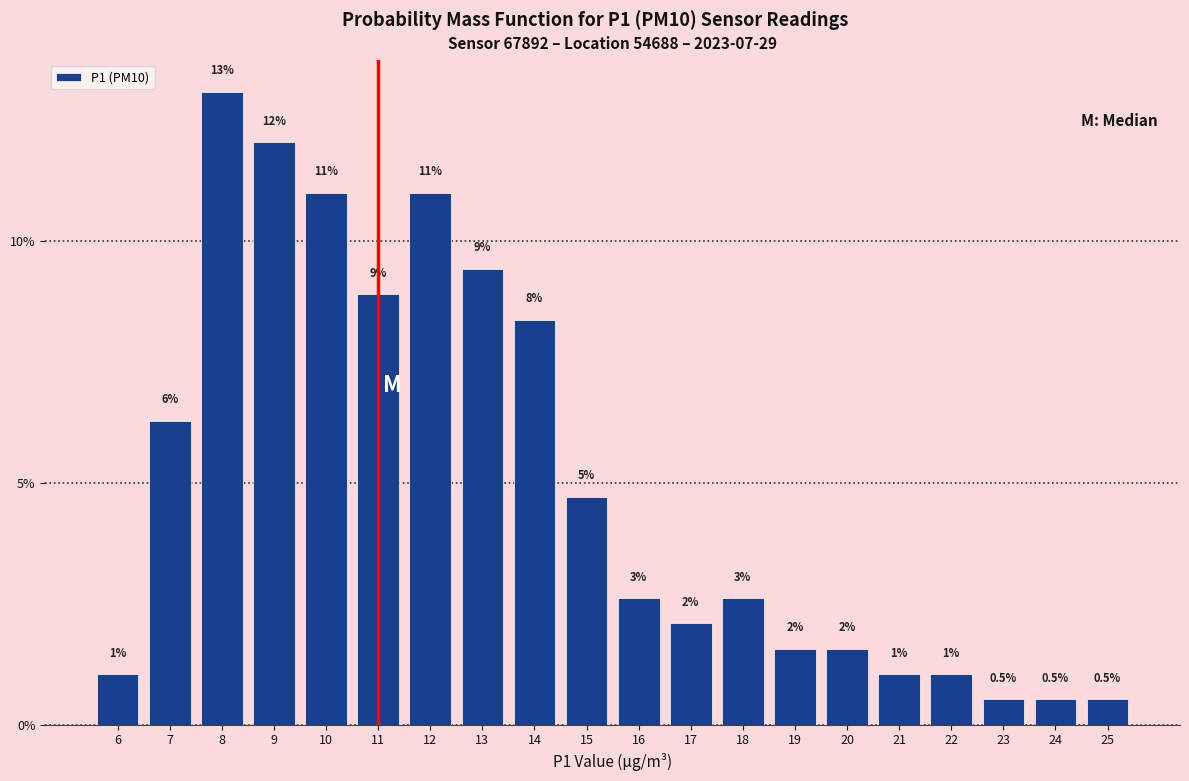

How many bars are there in total?

20